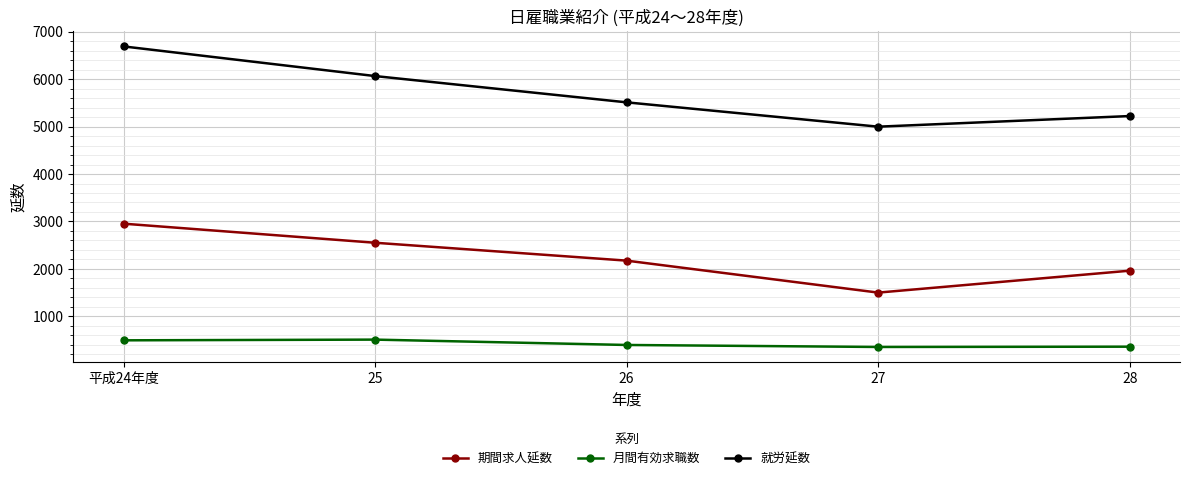

List the series in order of their overall mean, lowest first.

月間有効求職数, 期間求人延数, 就労延数